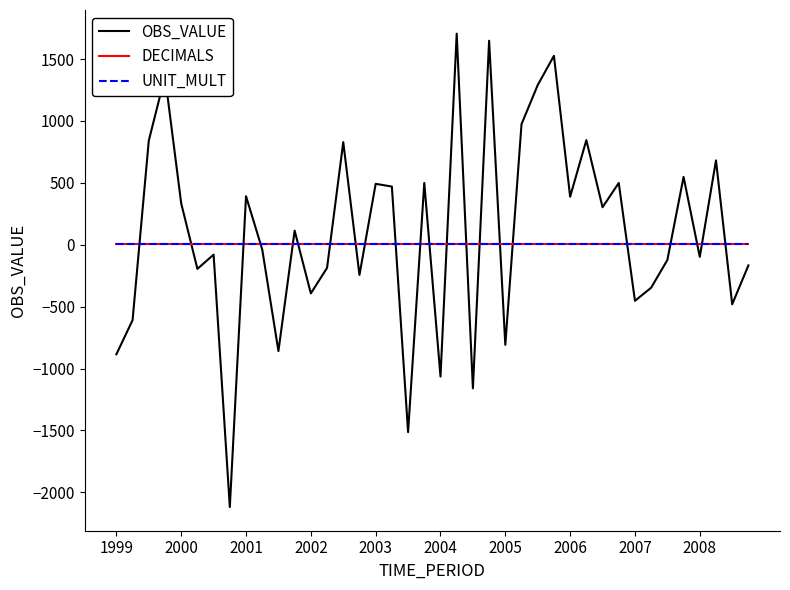

What is the greatest value displayed?

1705